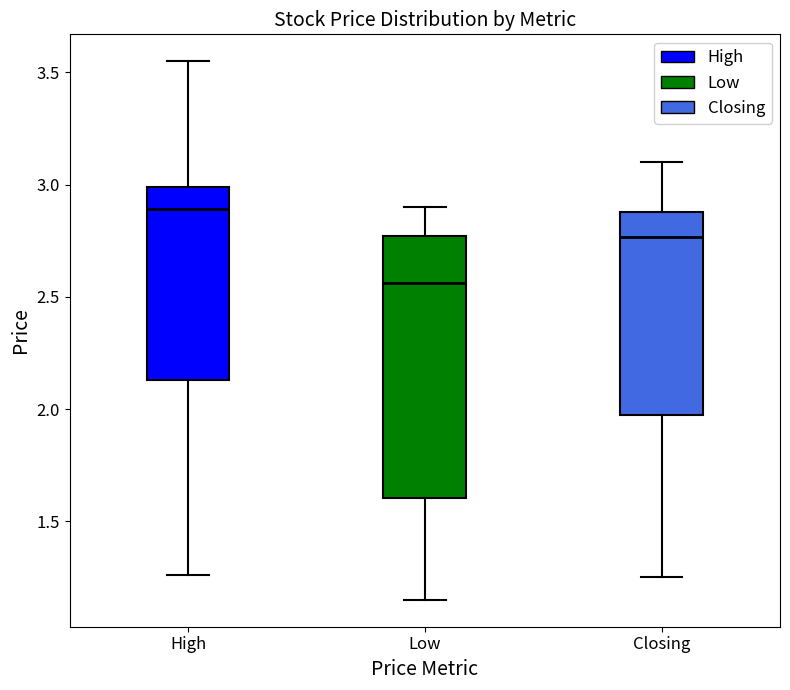

Which box has the highest median line?

High